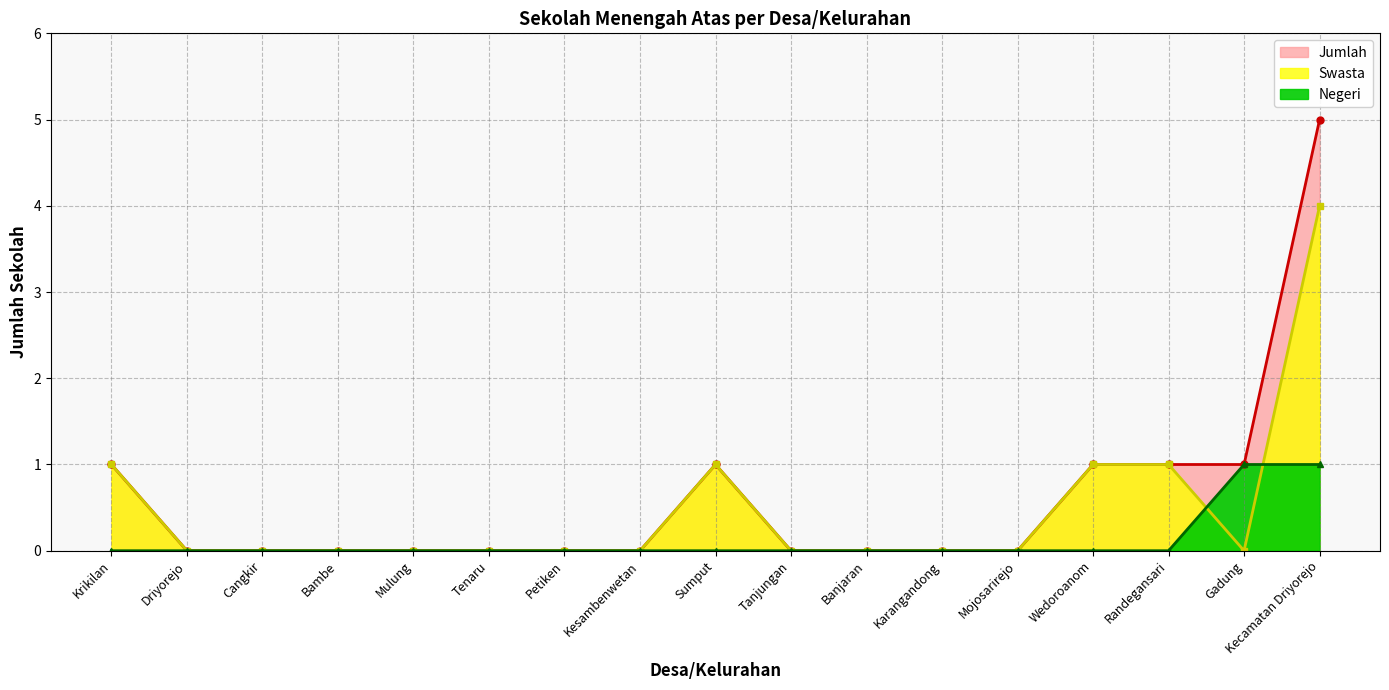

Rank the series by their maximum value, from highest to lowest.

Jumlah, Swasta, Negeri